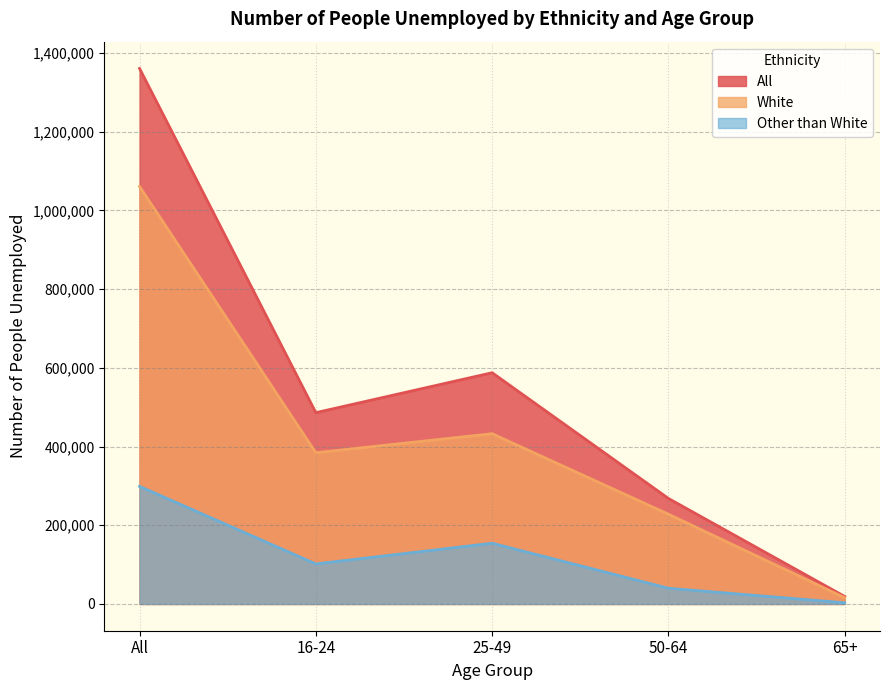

Which series has the largest range (max minus min)?

All